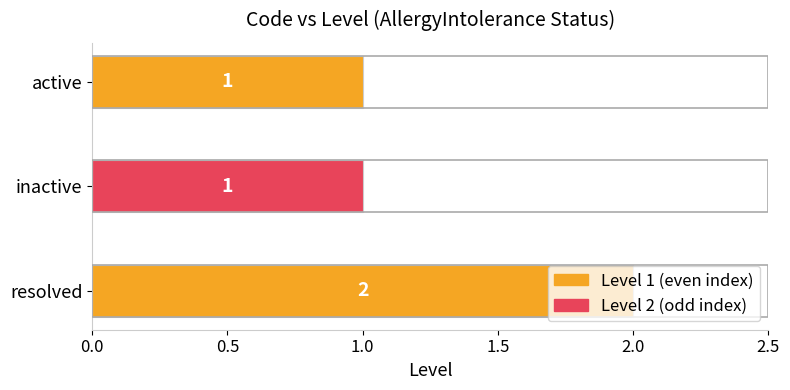

What is the change in value from active to resolved?

+1